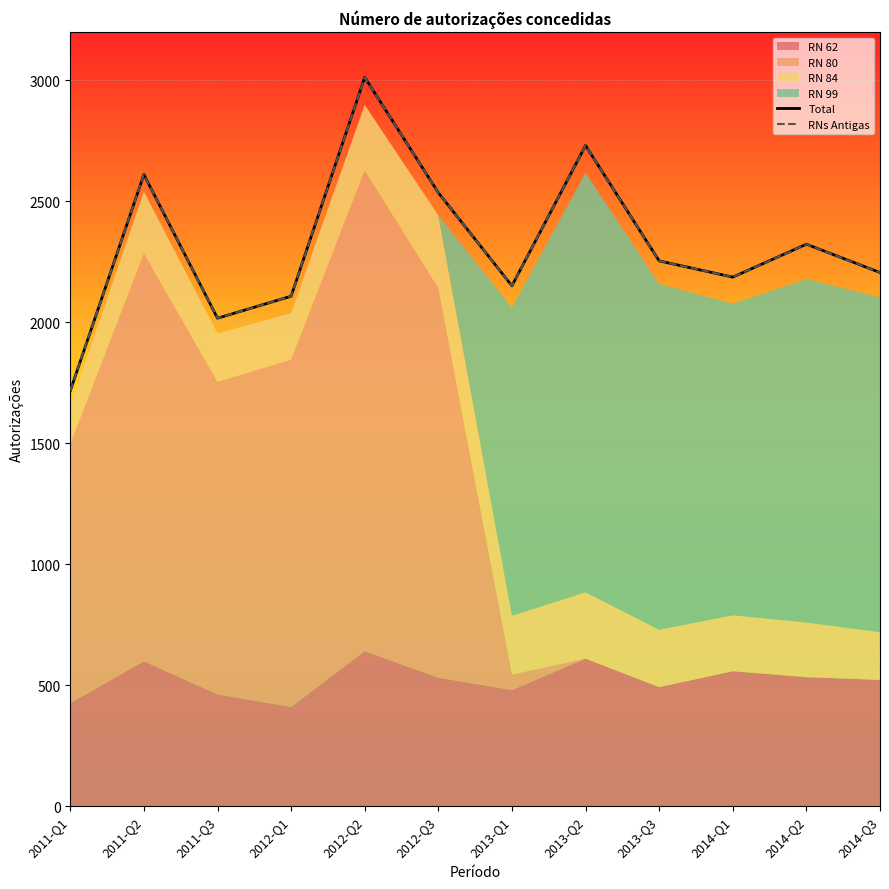

True or false: RNs Antigas has a value of 487 at 2014-Q2.

False